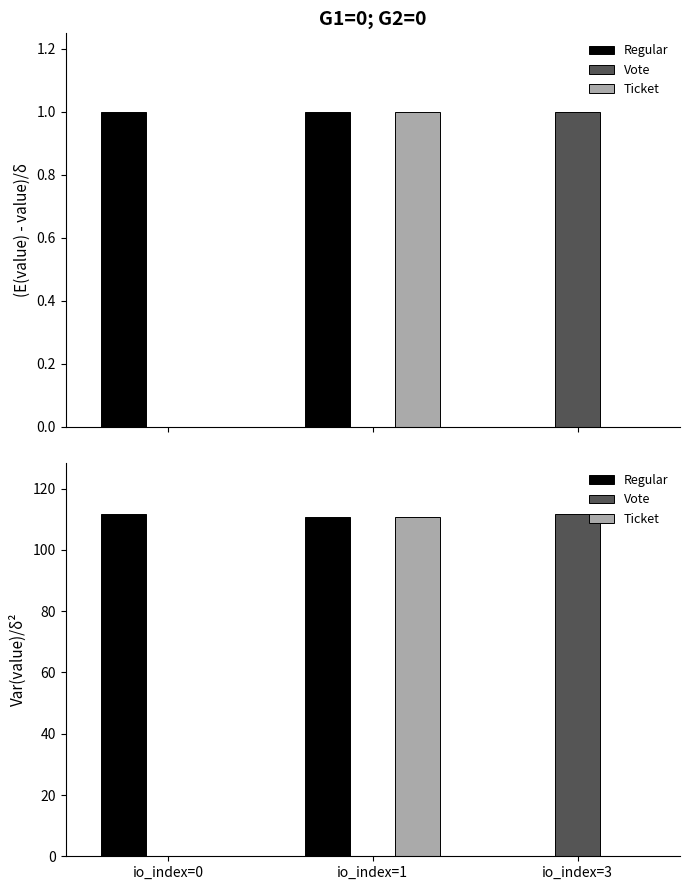

What is the spread (max minus min) of values at io_index=0?

111.7